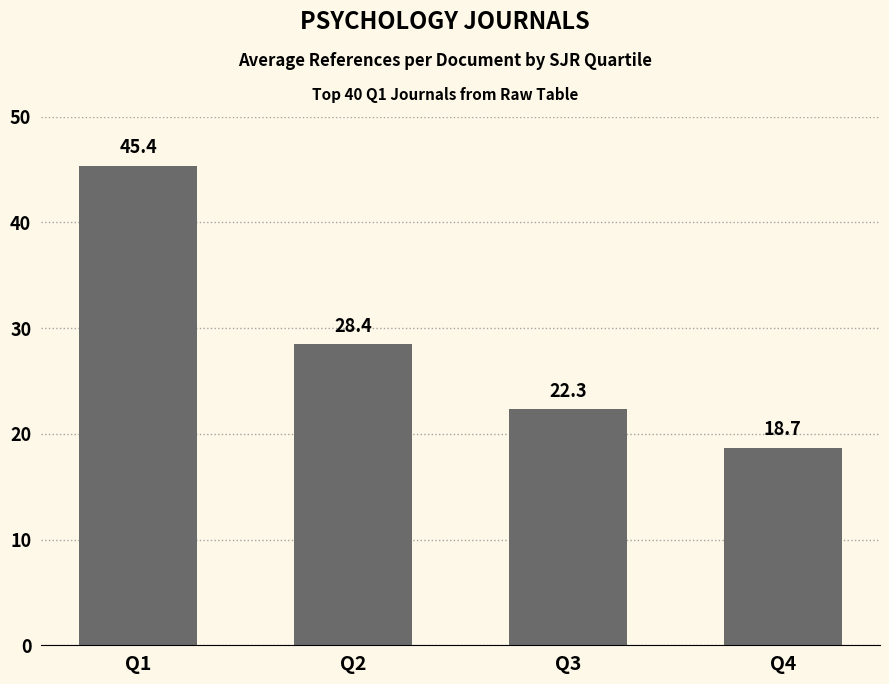

Rank the categories by value from highest to lowest.

Q1, Q2, Q3, Q4